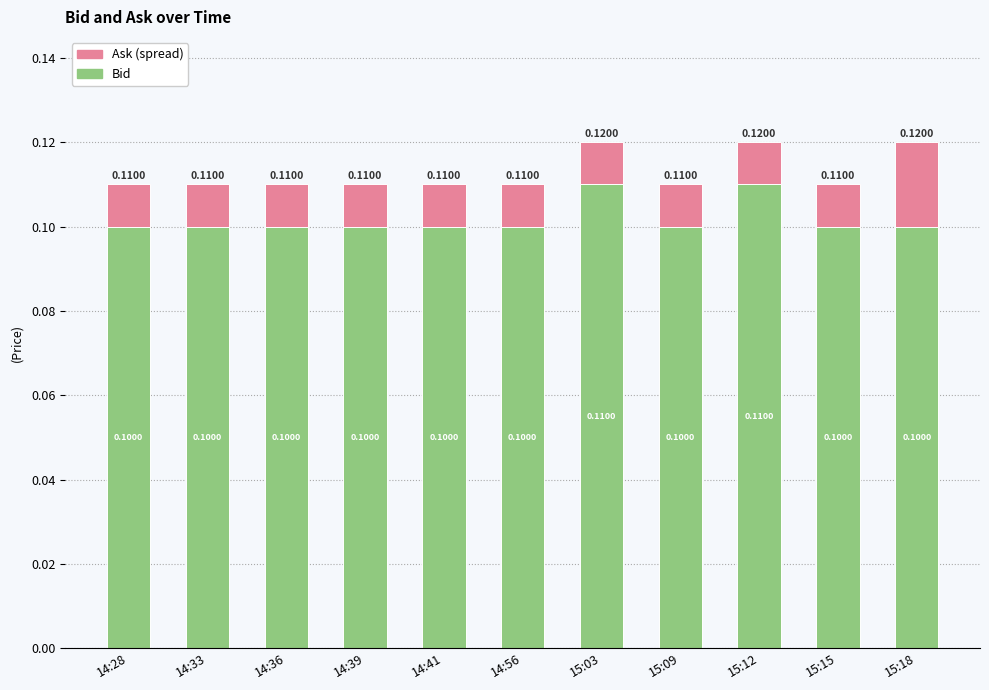

How many data points does each series have?

11